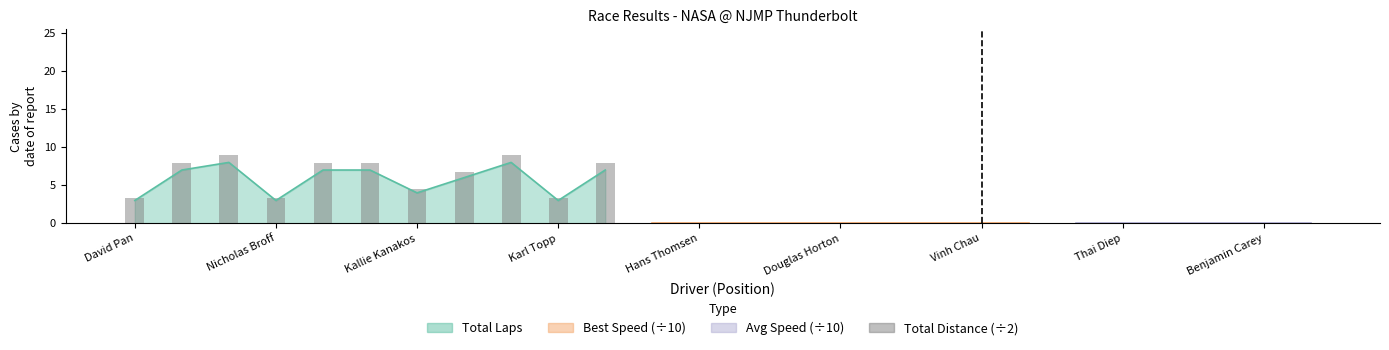

Does the chart contain any negative values?

No